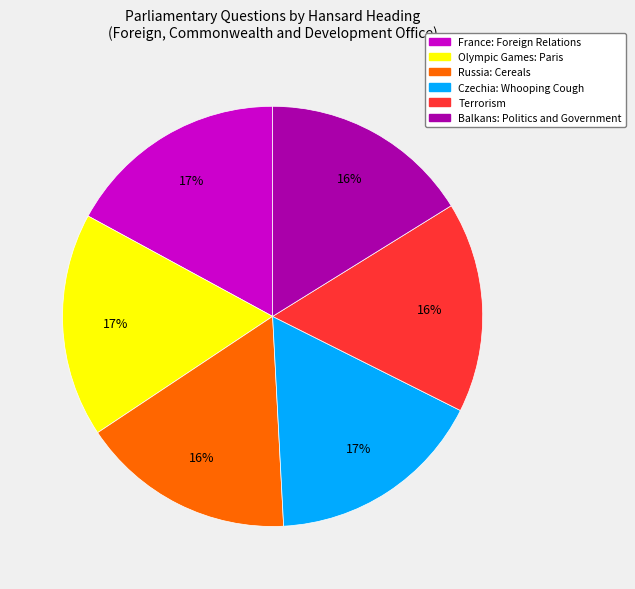

Approximately how many times larger is the value at France: Foreign Relations compared to Terrorism?

1.1